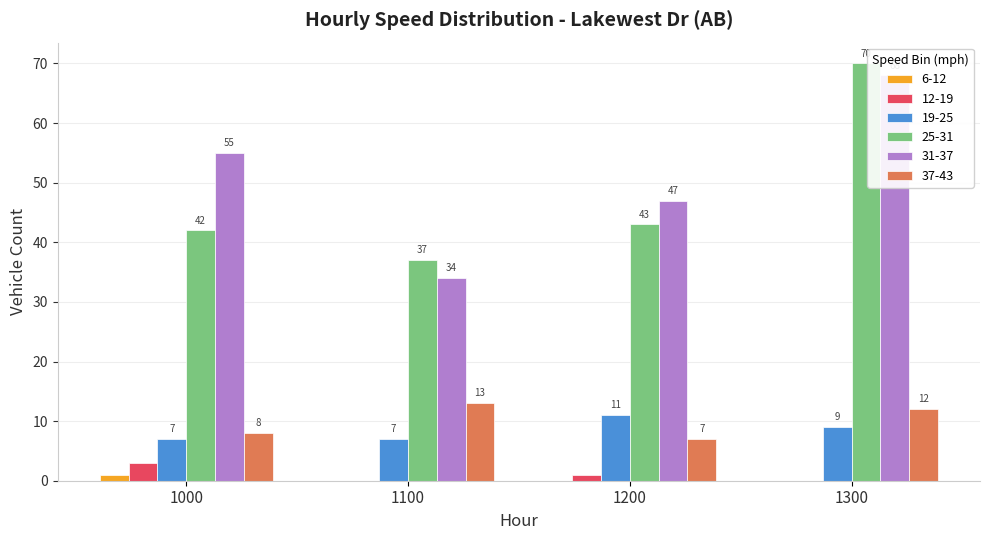

What is the difference between the highest and lowest values at 1000?

54